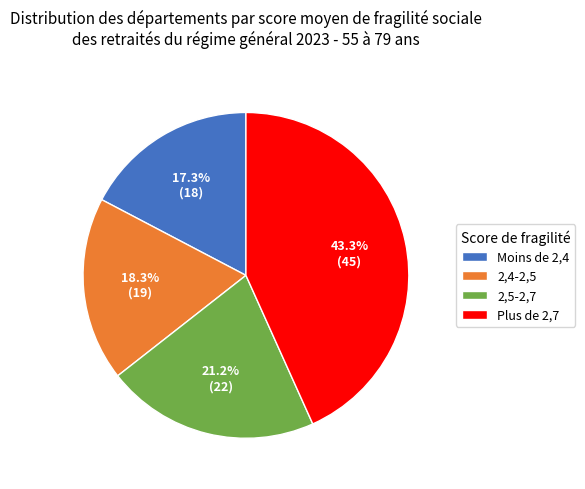

Is there any slice that represents more than half of the pie?

No